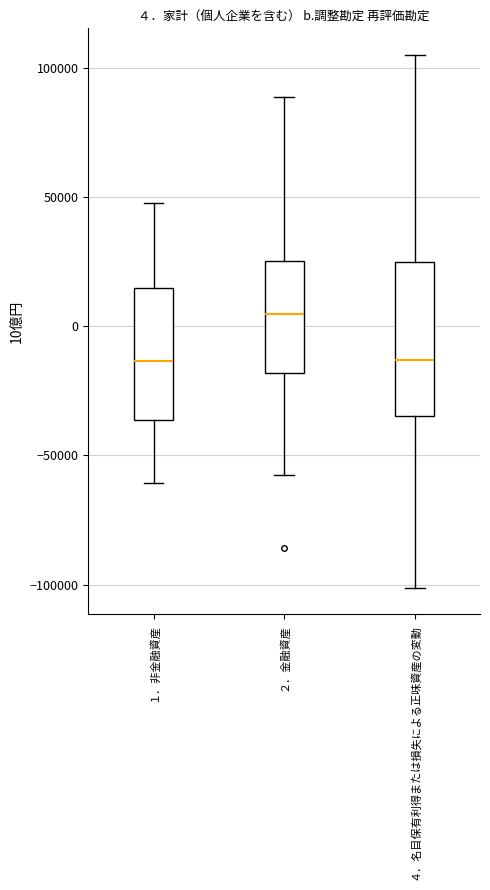

Which box's median line is the highest?

２．金融資産